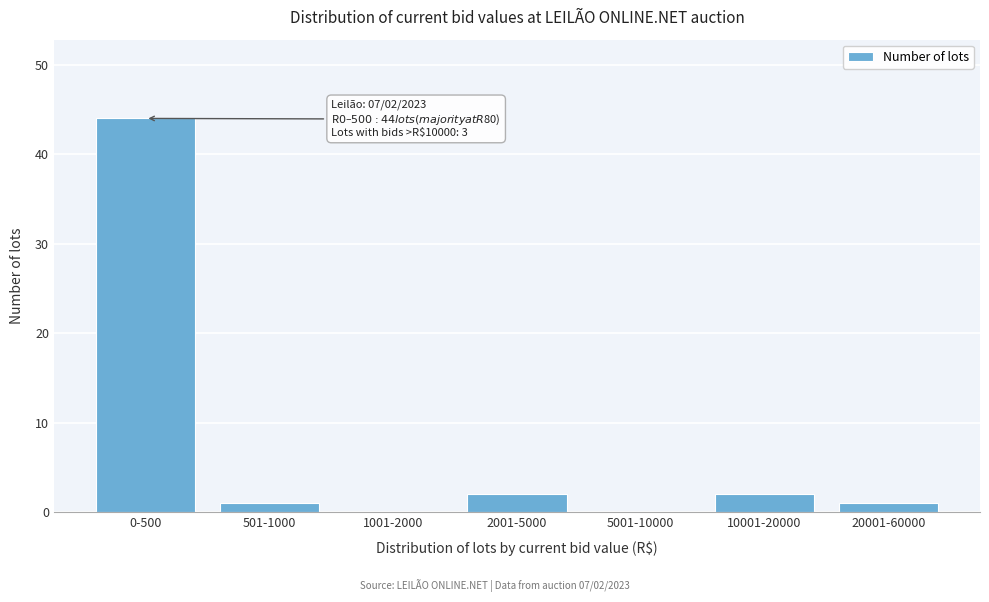

Reading left to right, what are all the values shown in this chart?

0-500=44	501-1000=1	1001-2000=0	2001-5000=2	5001-10000=0	10001-20000=2	20001-60000=1